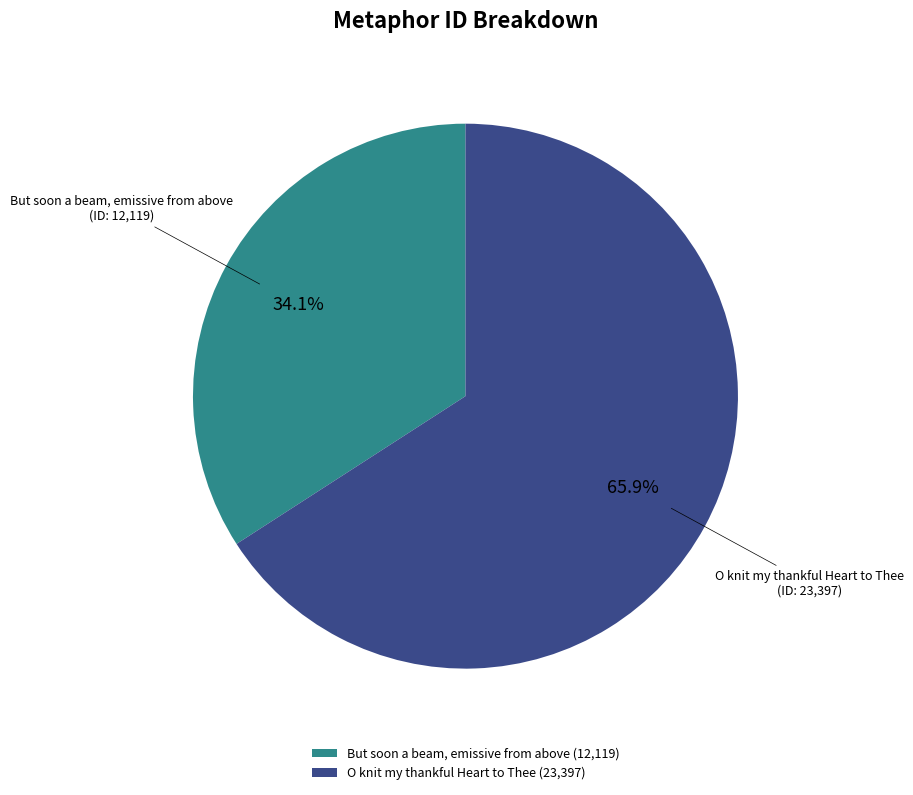

To the nearest percent, what portion does But soon a beam, emissive from above represent?

34%